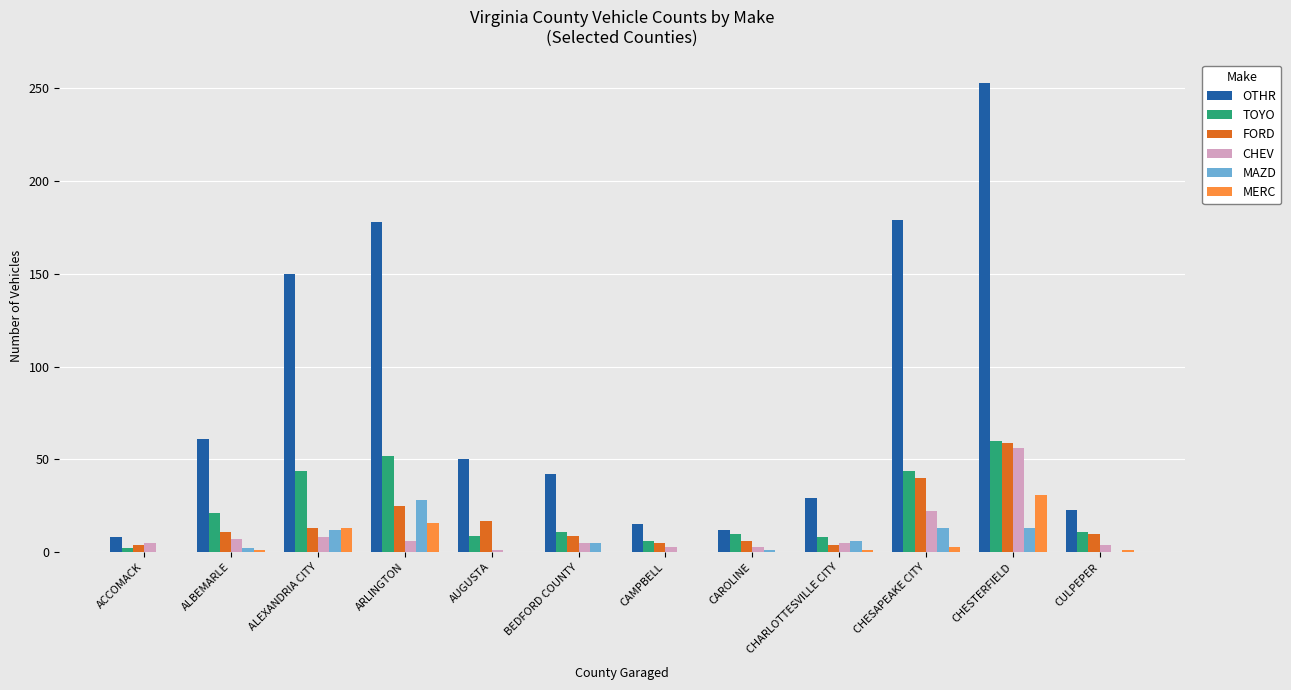

Where is OTHR nearest to the value 130?

ALEXANDRIA CITY